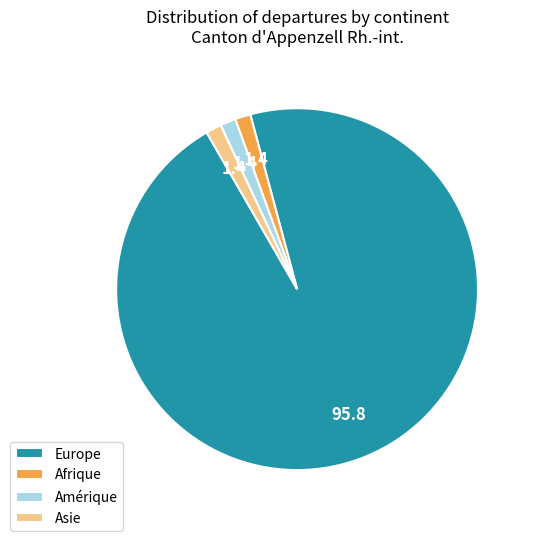

True or false: Asie accounts for 1% of the total.

True